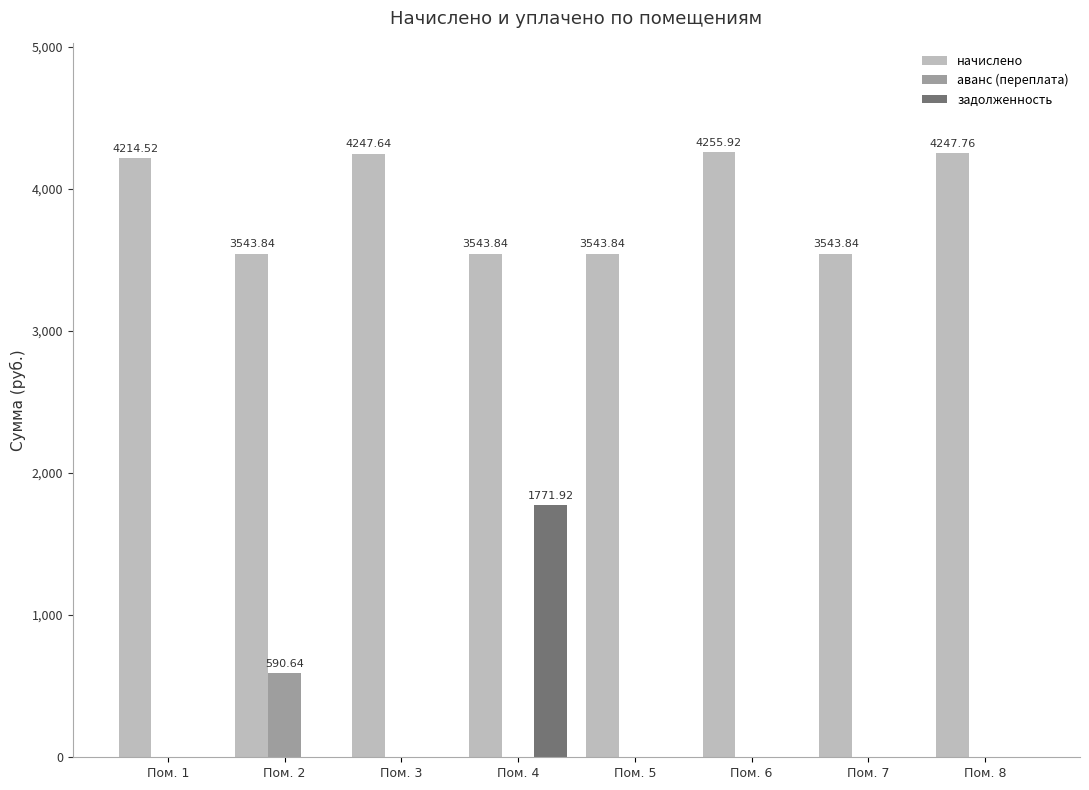

What is the total value across all series at Пом. 8?

4247.8